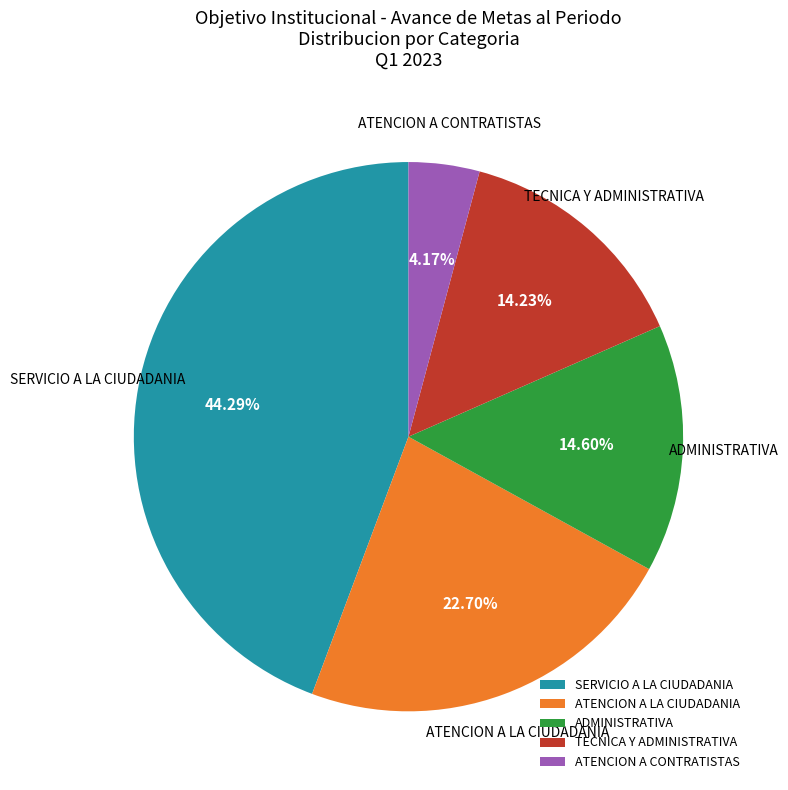

To the nearest percent, what percentage of the pie is ATENCION A LA CIUDADANIA?

23%